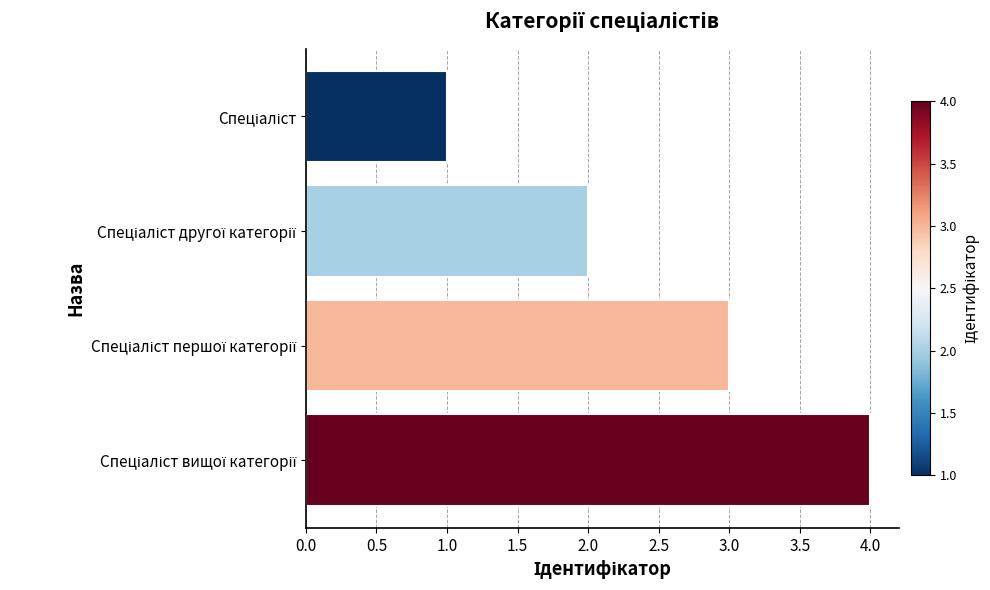

What is the difference between the maximum and minimum values?

3